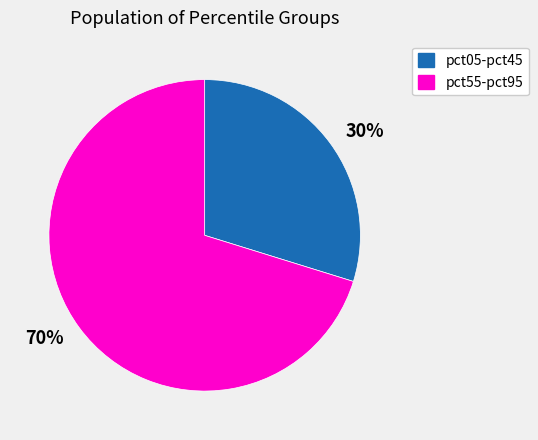

True or false: 30% accounts for 22% of the total.

False